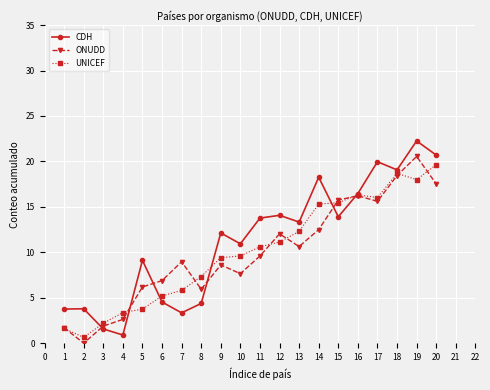

How many data points does each series have?

20